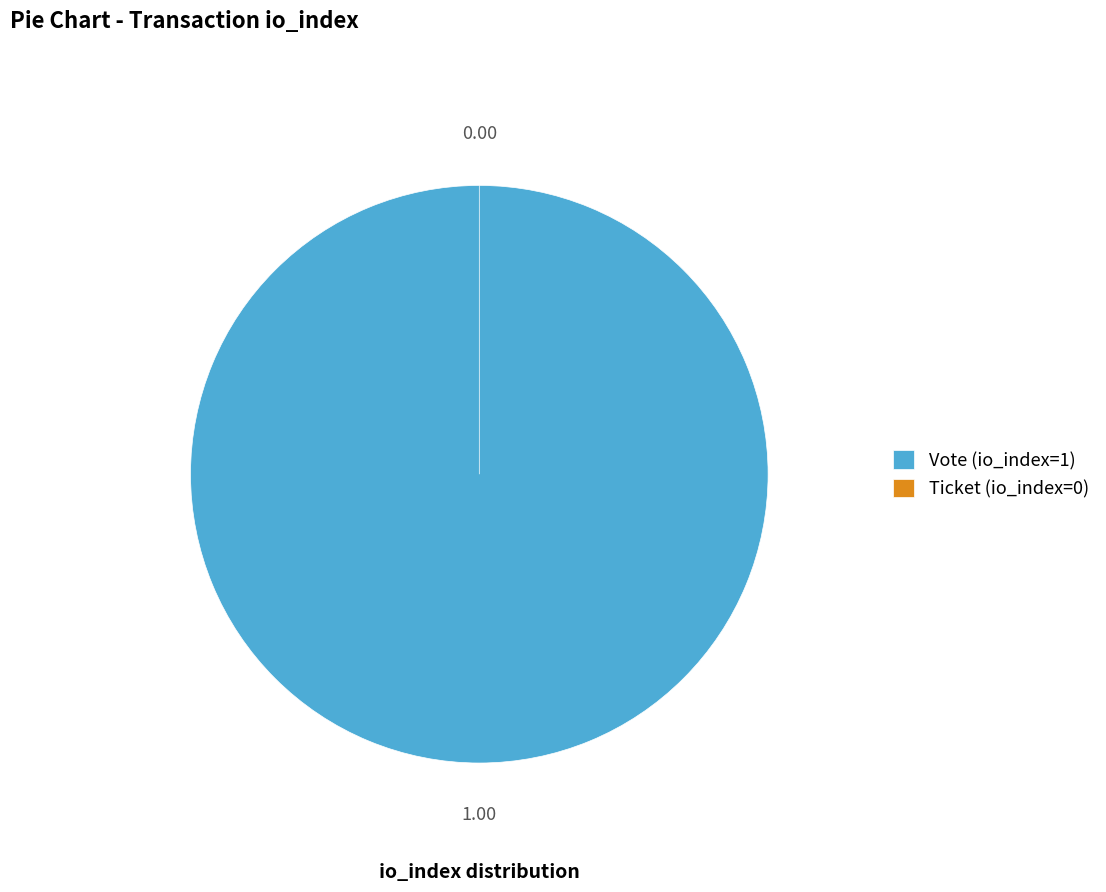

Which category has the smallest portion of the pie?

Ticket (io_index=0)